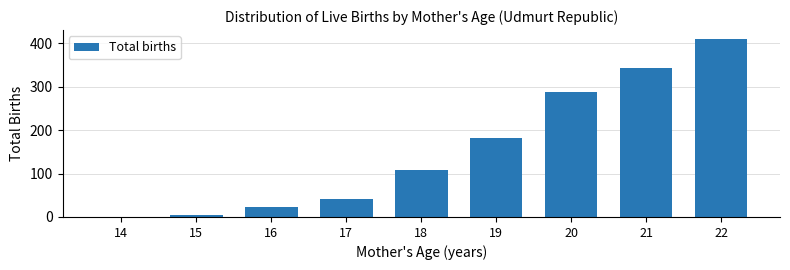

Reading right to left, list all the values displayed in this chart.

22=410	21=343	20=288	19=182	18=108	17=41	16=22	15=4	14=1